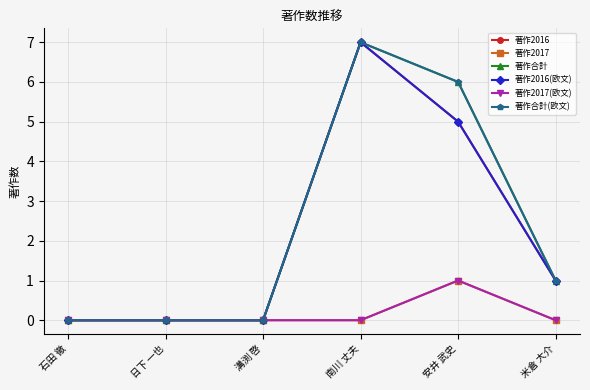

Is this an area chart (filled region under the line)?

No